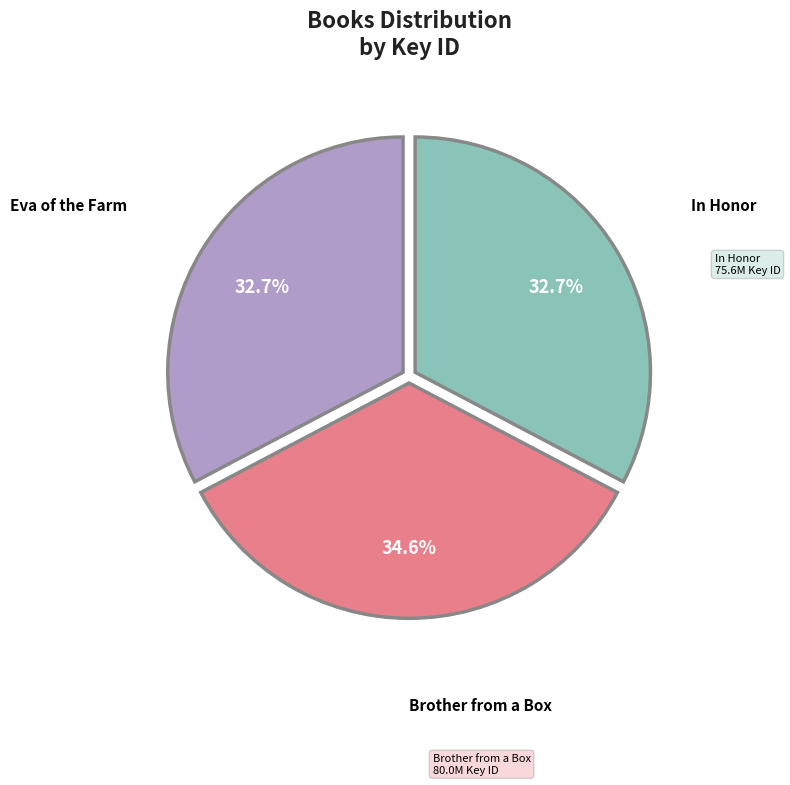

What is the total percentage of Brother from a Box and In Honor?

67.3%